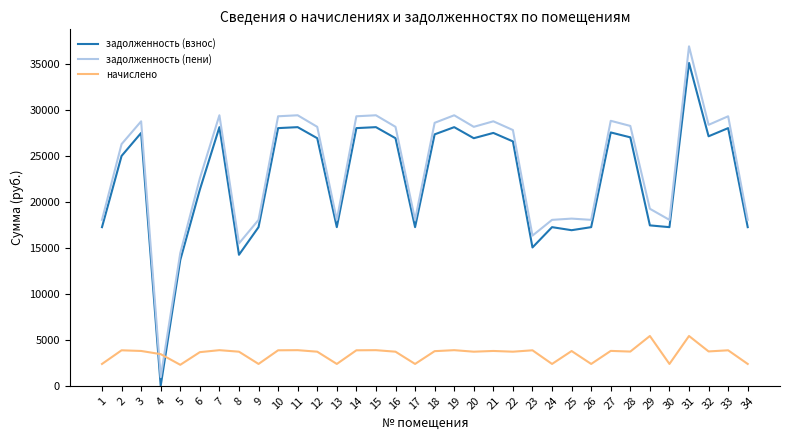

True or false: задолженность (взнос) and задолженность (пени) intersect in this chart.

False